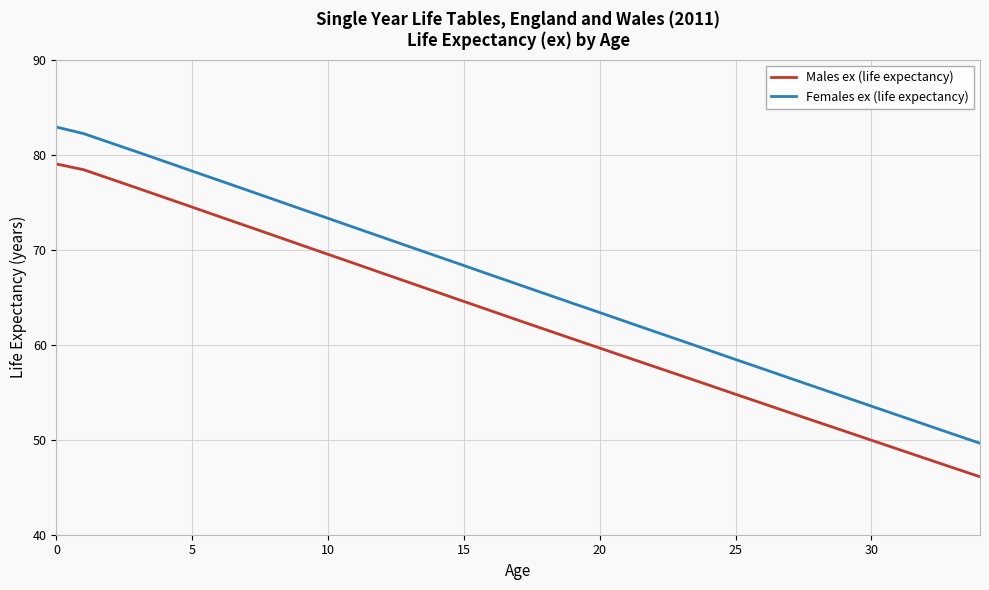

What is the difference between the maximum and minimum values in the Females ex (life expectancy) series?

33.3